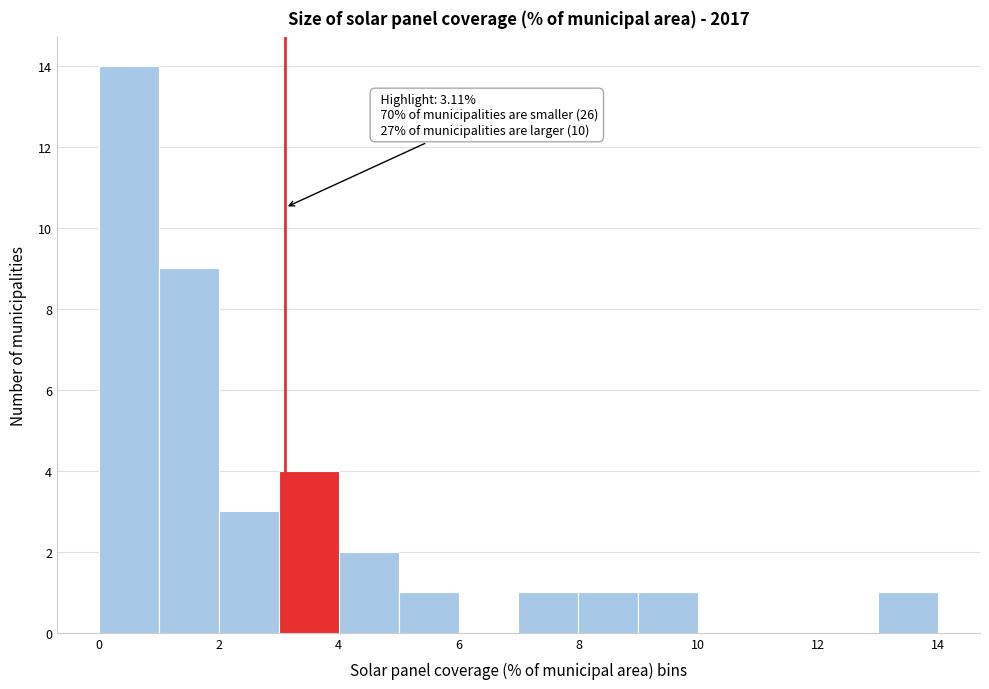

Over which range of the x-axis is the bar tallest?

0 to 1